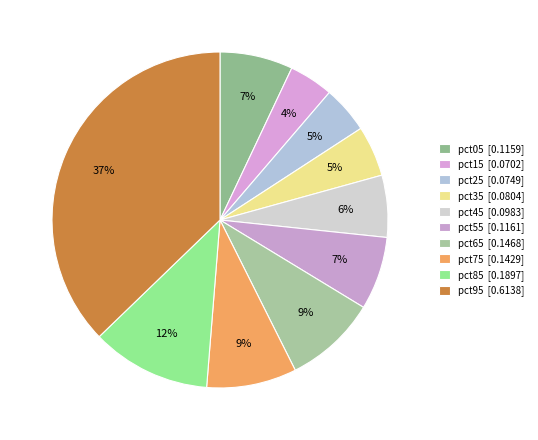

Does pct75 account for over 50% of the chart?

No